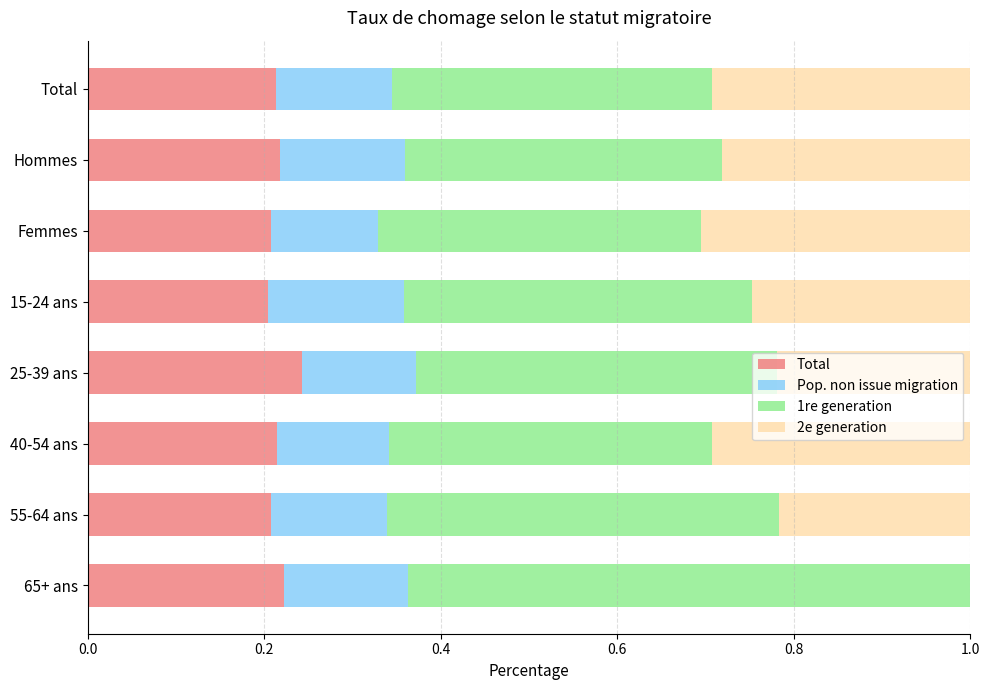

How many data points does each series have?

8